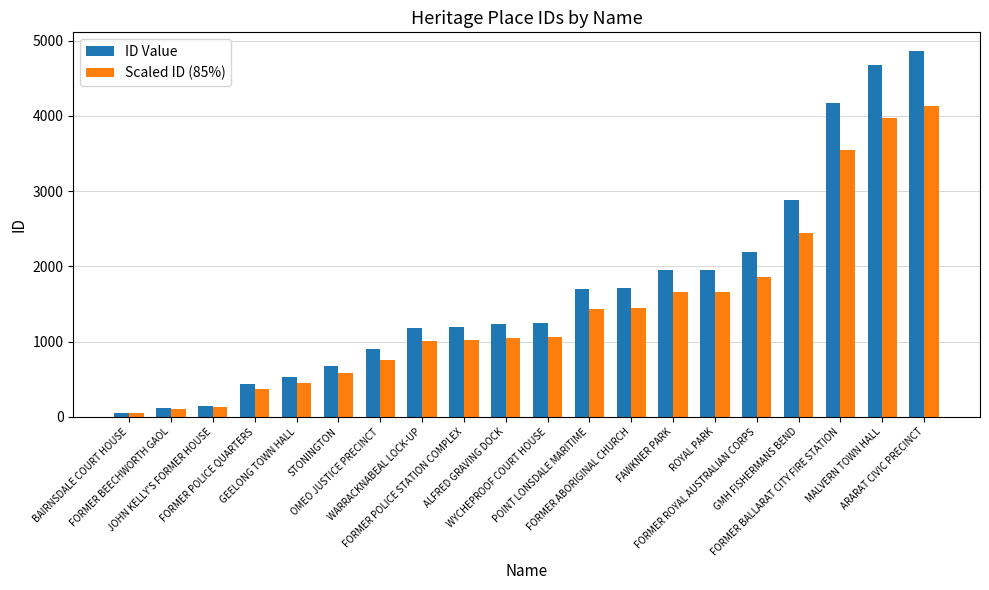

Which series changed the most between GEELONG TOWN HALL and GMH FISHERMANS BEND?

ID Value